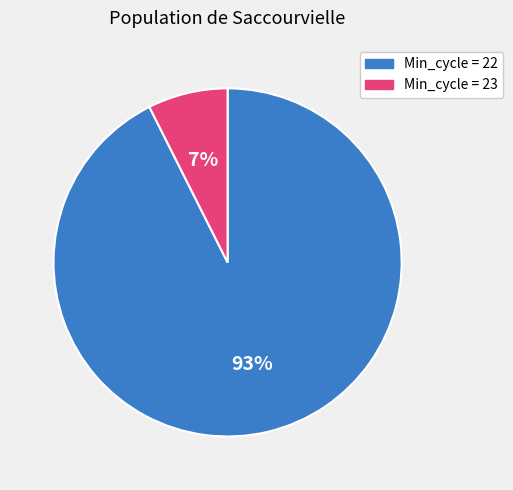

To the nearest percent, what portion does Min_cycle = 22 represent?

93%